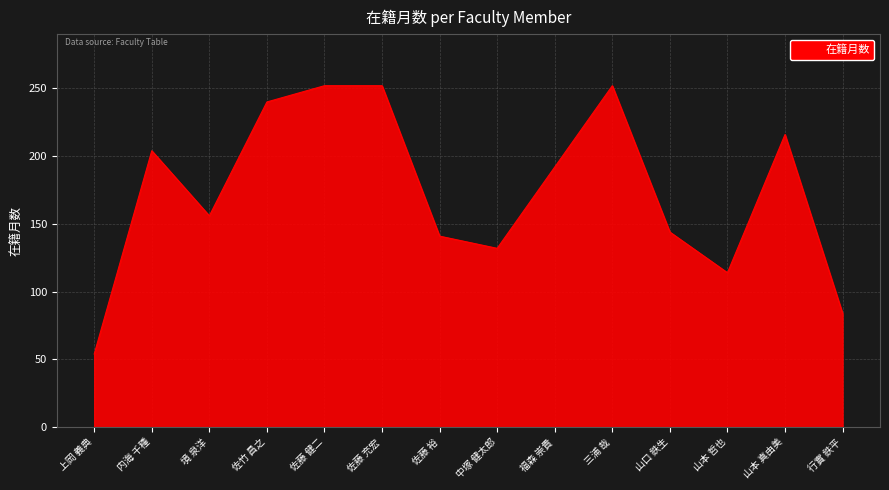

Approximately how many times larger is the value at 佐藤 充宏 compared to 山本 真由美?

1.2